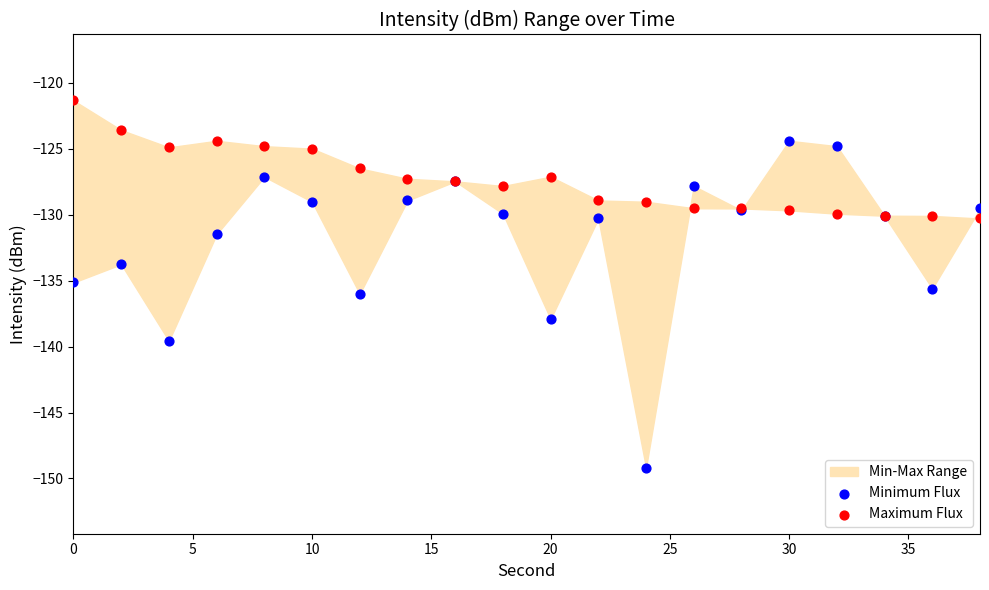

Which series contains the lowest Y value?

Minimum Flux